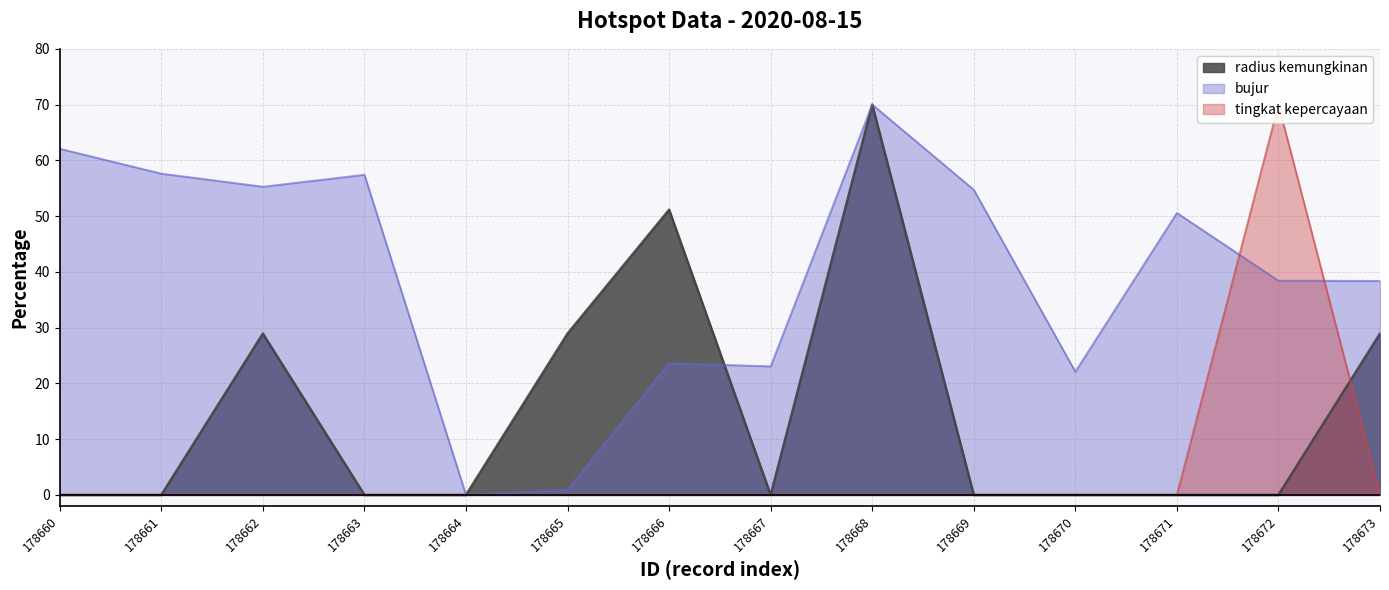

What is the value of the bujur point at the 13th from the left?

38.4